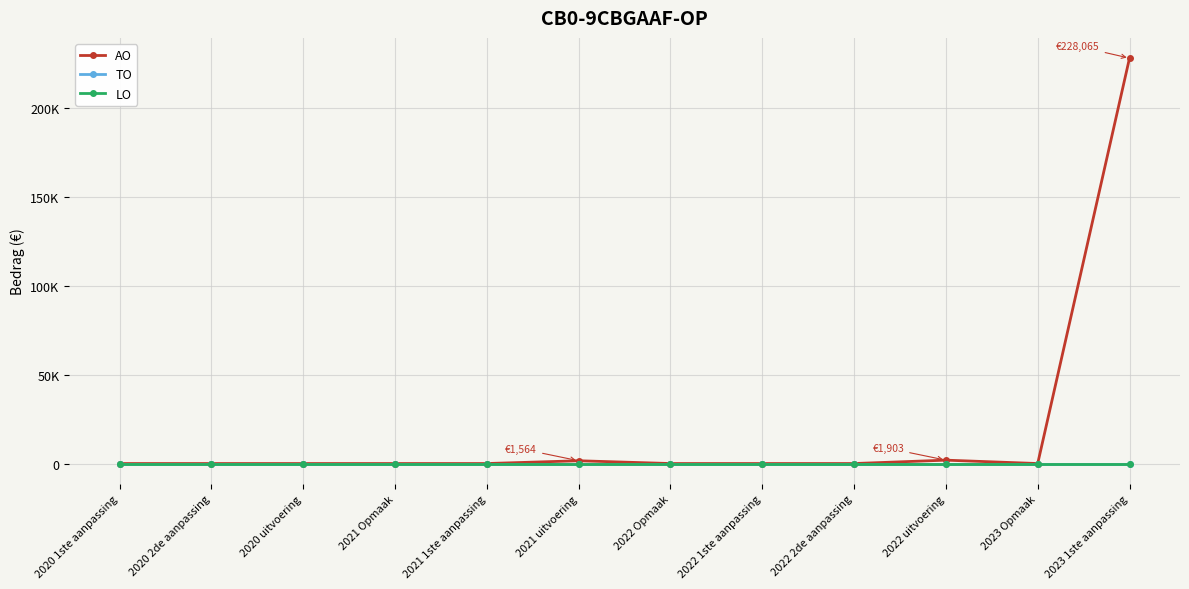

The TO series shows 0 at 2020 1ste aanpassing. True or false?

True